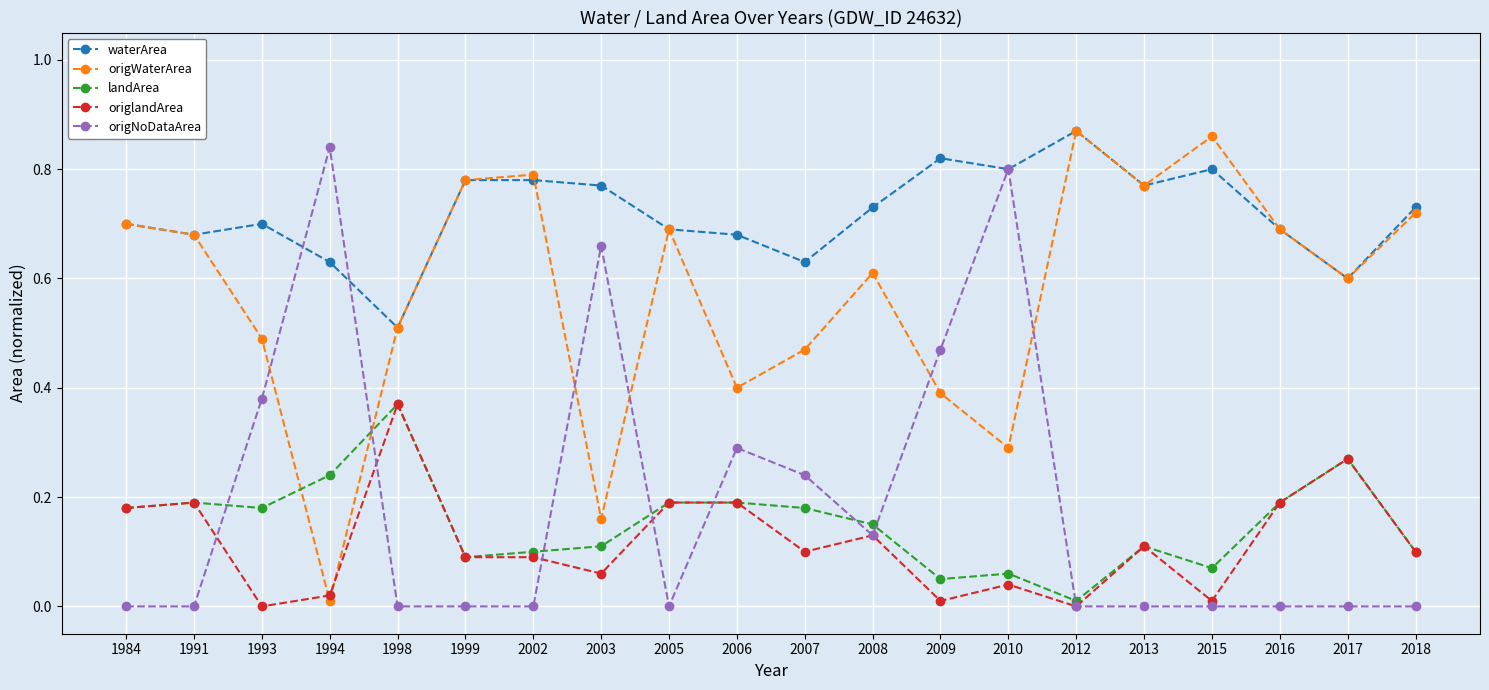

True or false: origNoDataArea has more than 1 points higher than both neighbors.

True